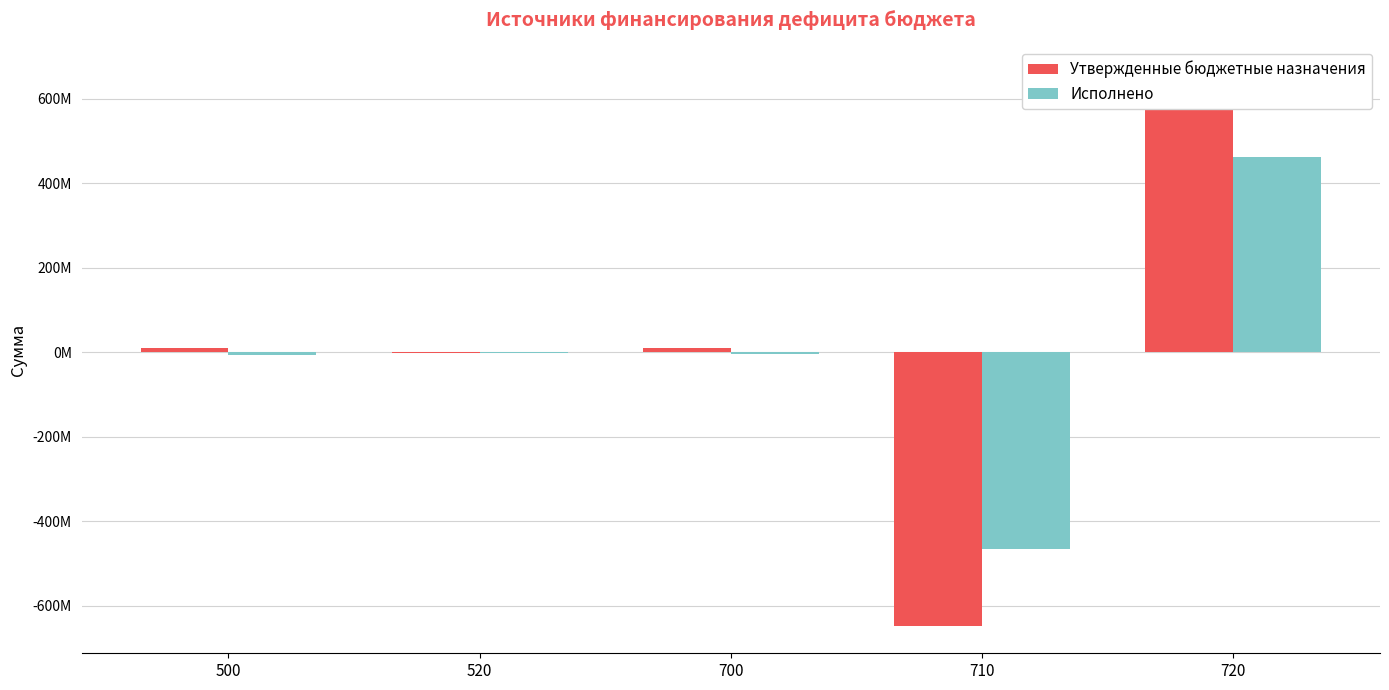

What is the value of the Утвержденные бюджетные назначения bar at the 5th from the left?

658173716.5